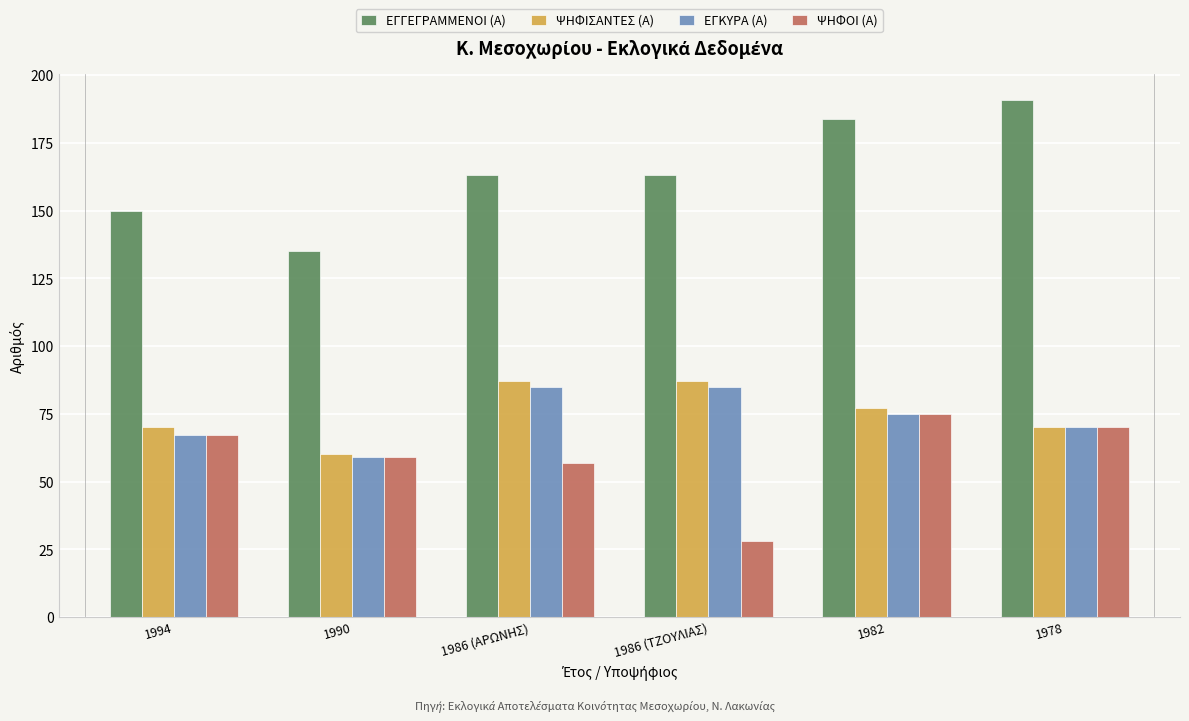

At which category is the sum across all series the highest?

1982